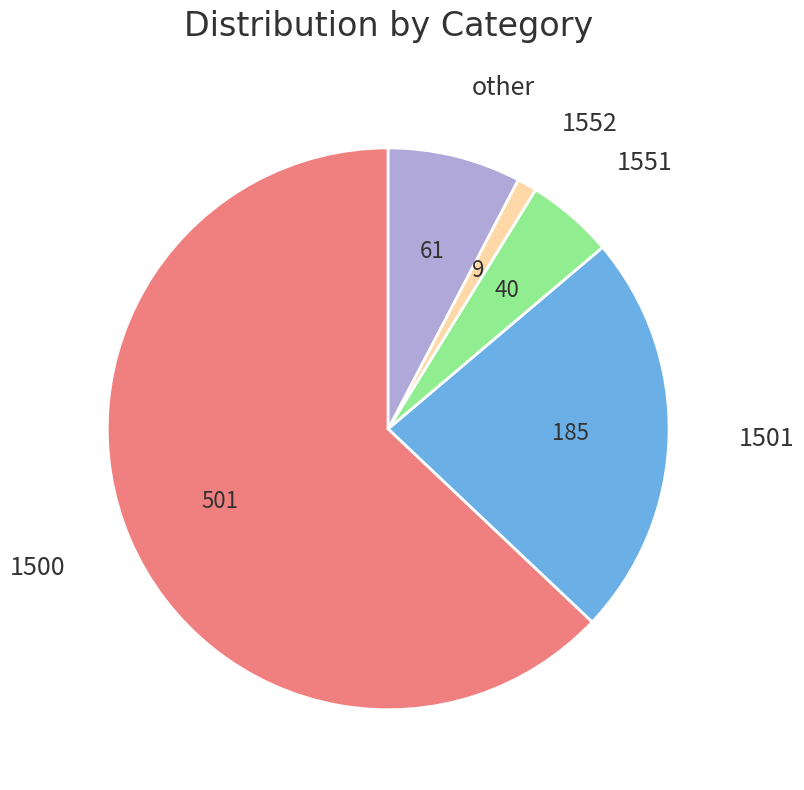

Combined, do other and 1500 account for over 50%?

Yes